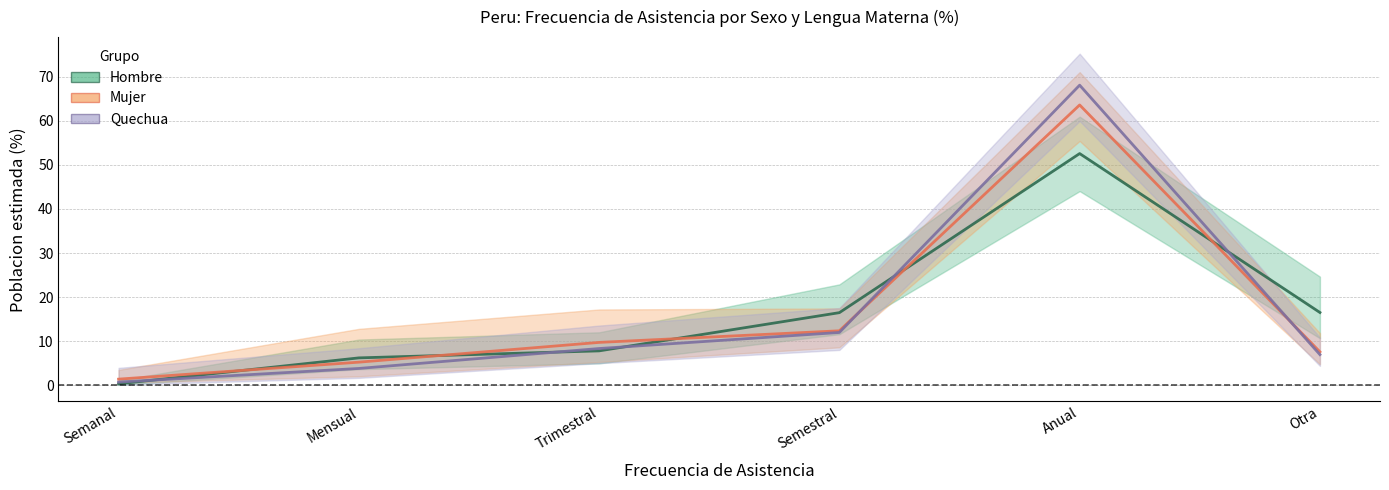

What is the value of the Mujer (estimate) point at the 1st from the left?

1.4